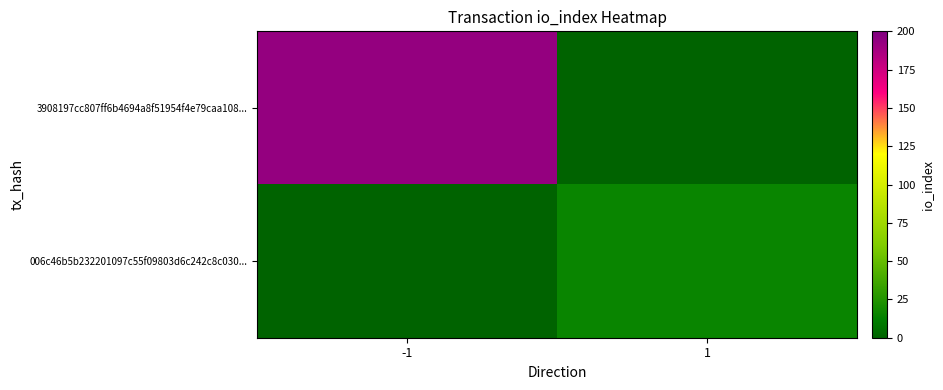

Rank the series by their average value, from lowest to highest.

006c46b5b232201097c55f09803d6c242c8c030..., 3908197cc807ff6b4694a8f51954f4e79caa108...